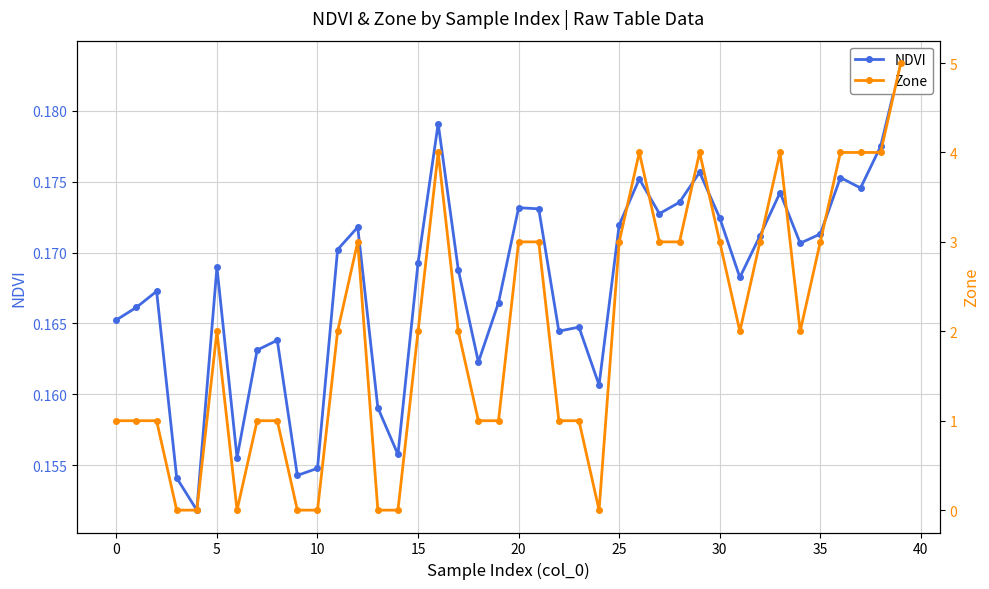

What is the label of the 27th point from the right?

13